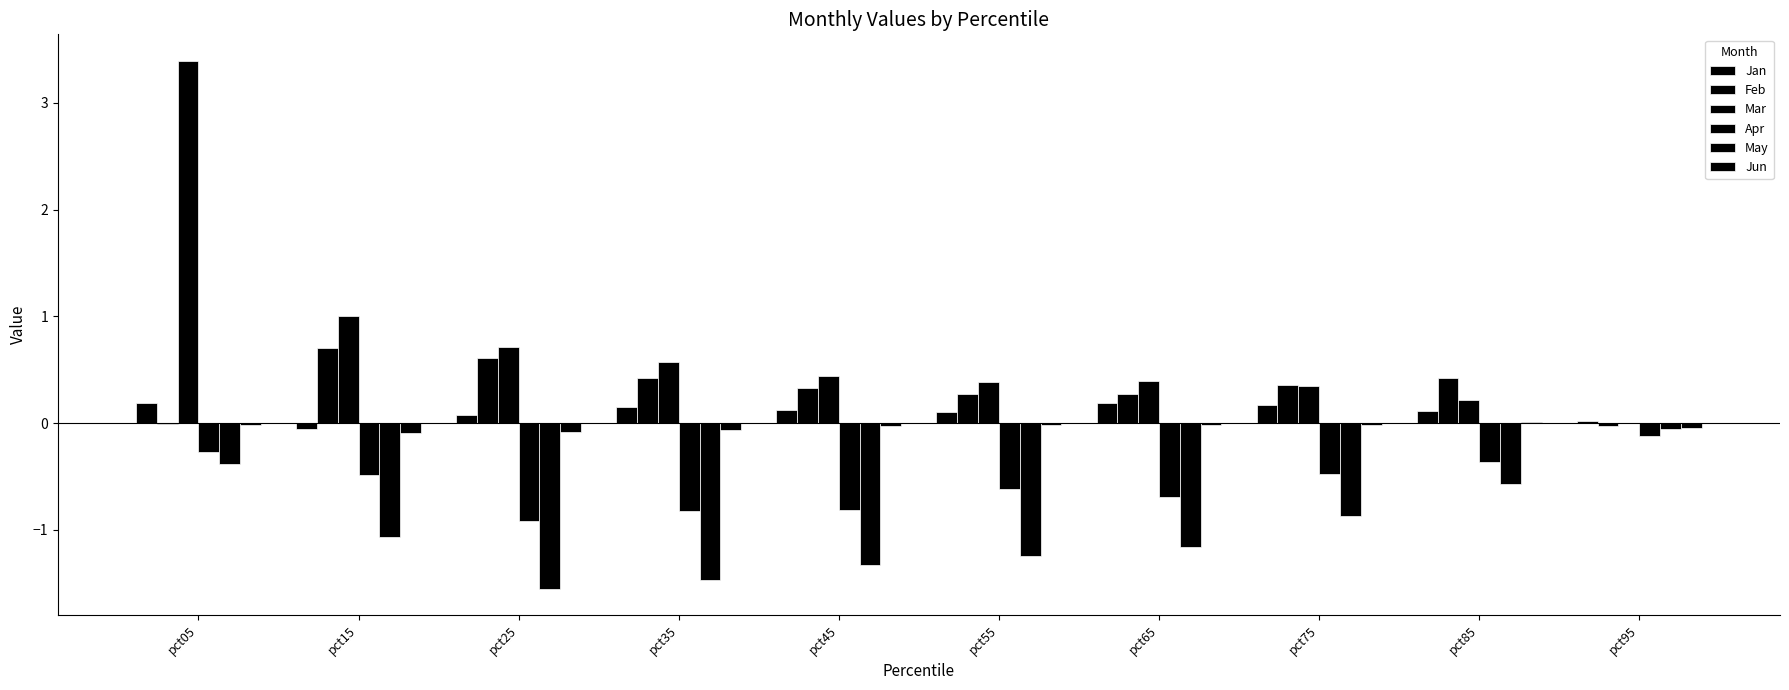

Does the chart contain stacked bars?

No